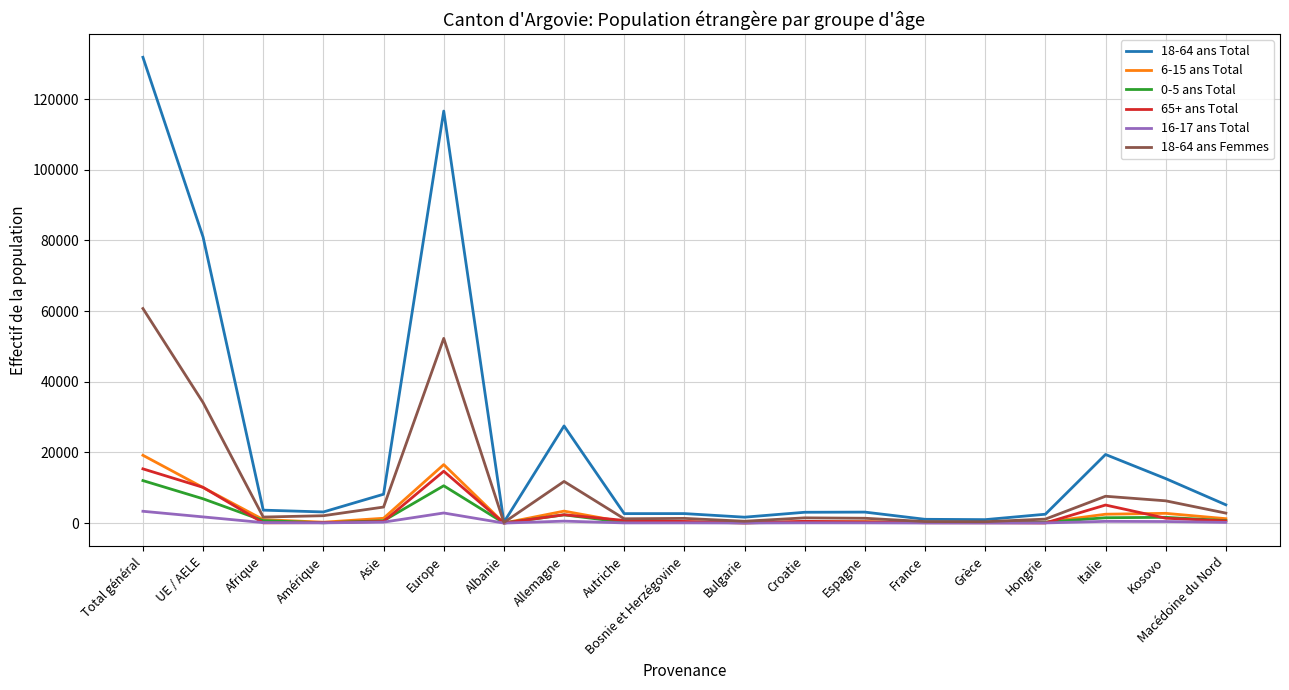

What is the greatest value displayed?

131841